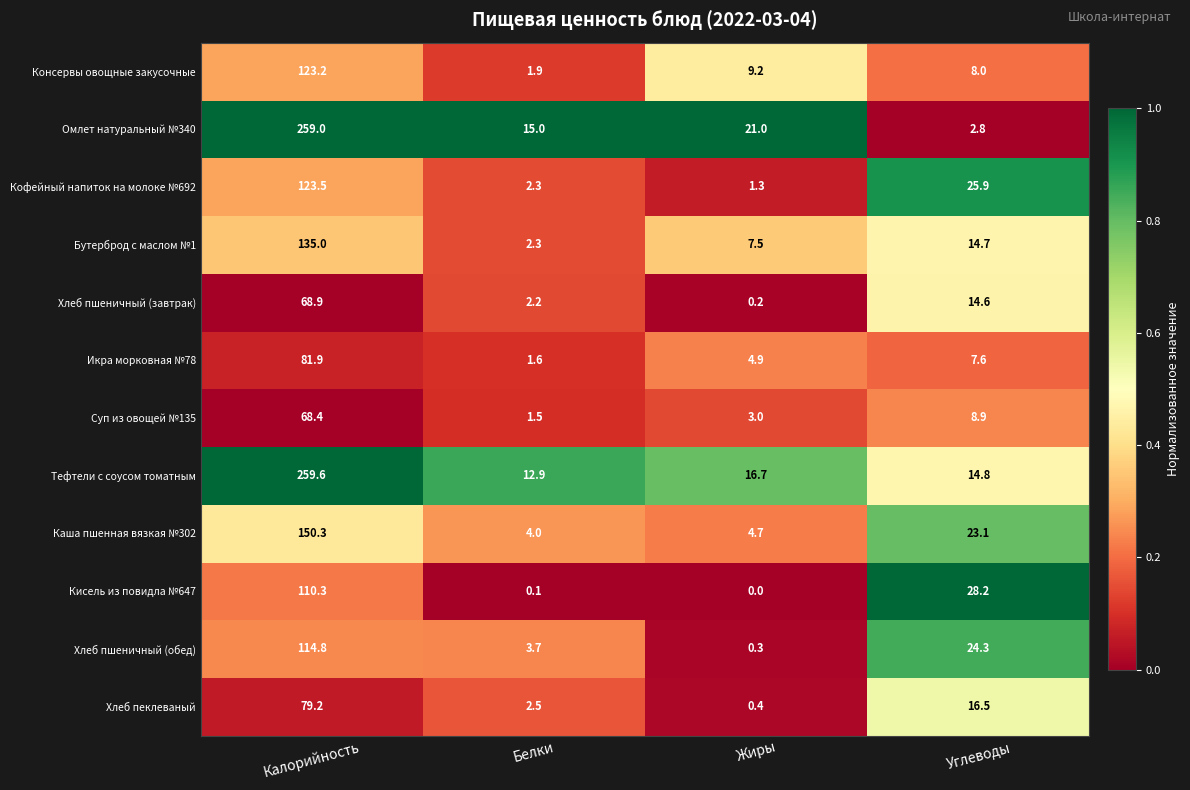

How many data points in Кисель из повидла №647 are less than 28?

2